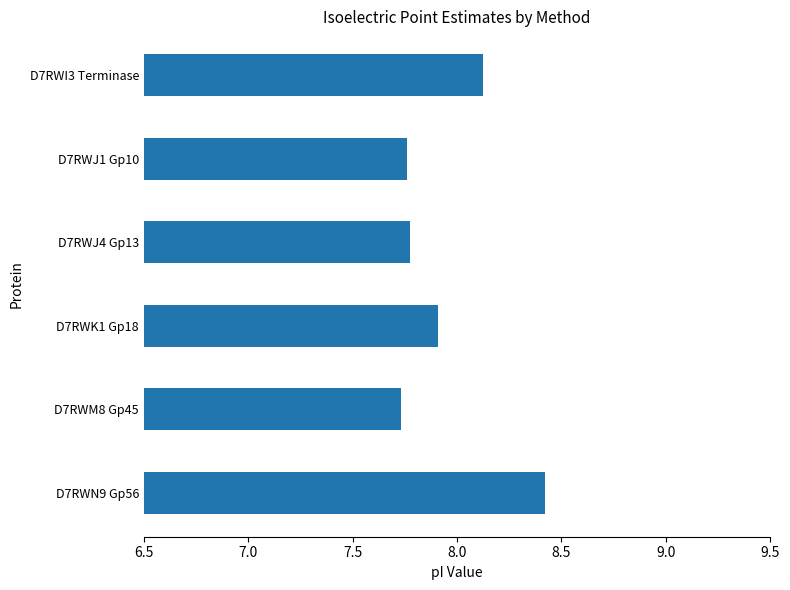

Count the number of categories in the chart.

6